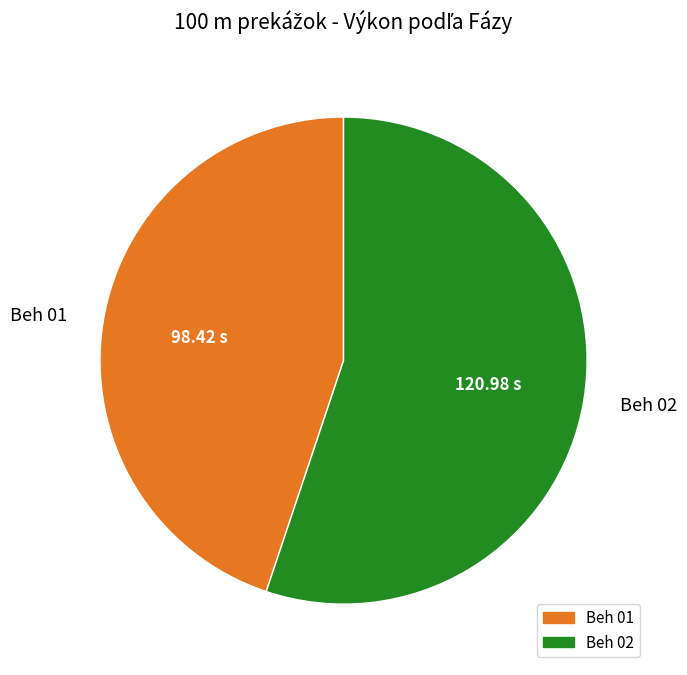

Do Beh 02 and Beh 01 together represent more than half of the pie?

Yes